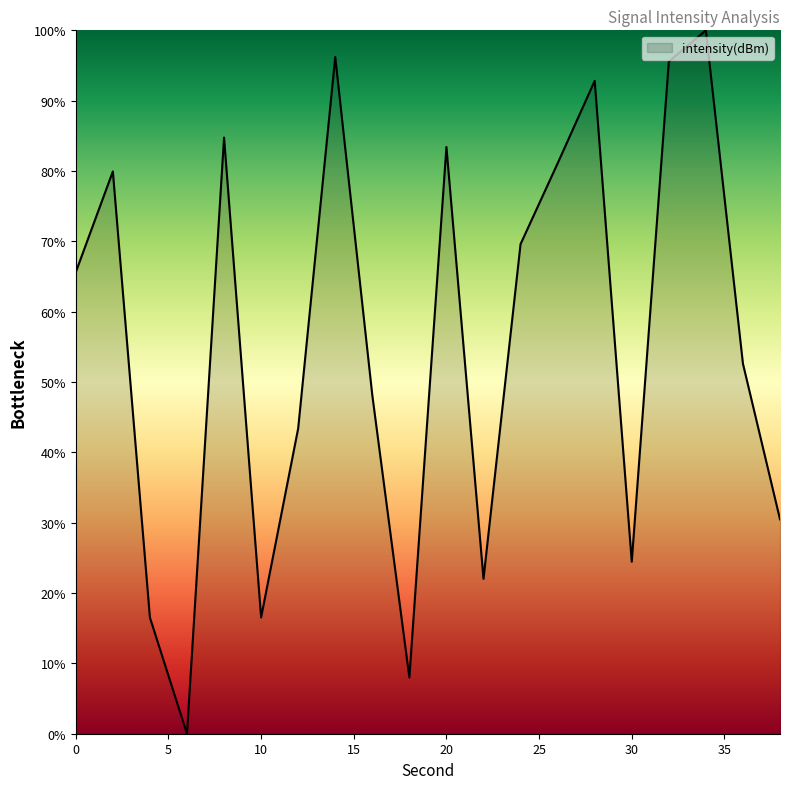

What is the greatest value displayed?

100.0